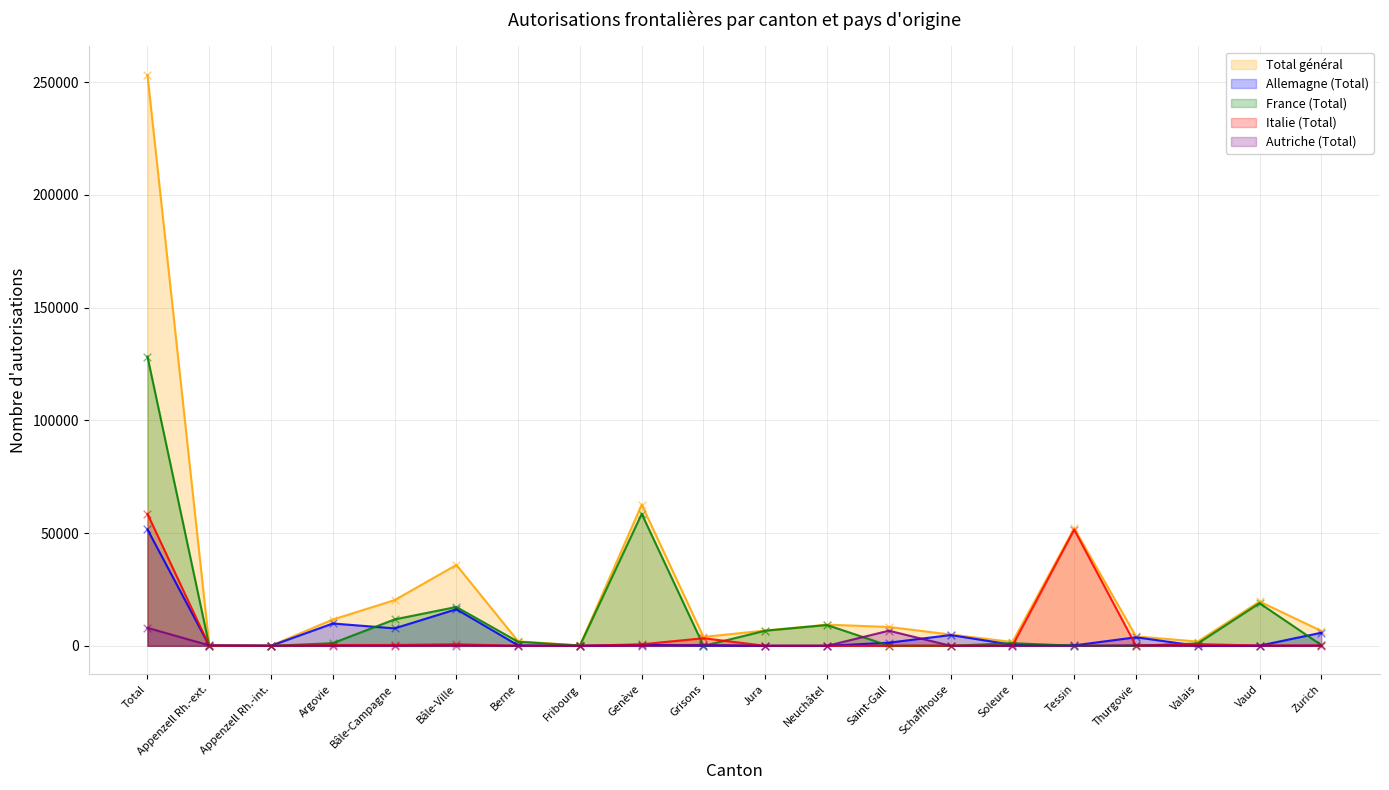

At how many categories does at least one series exceed 120751?

1